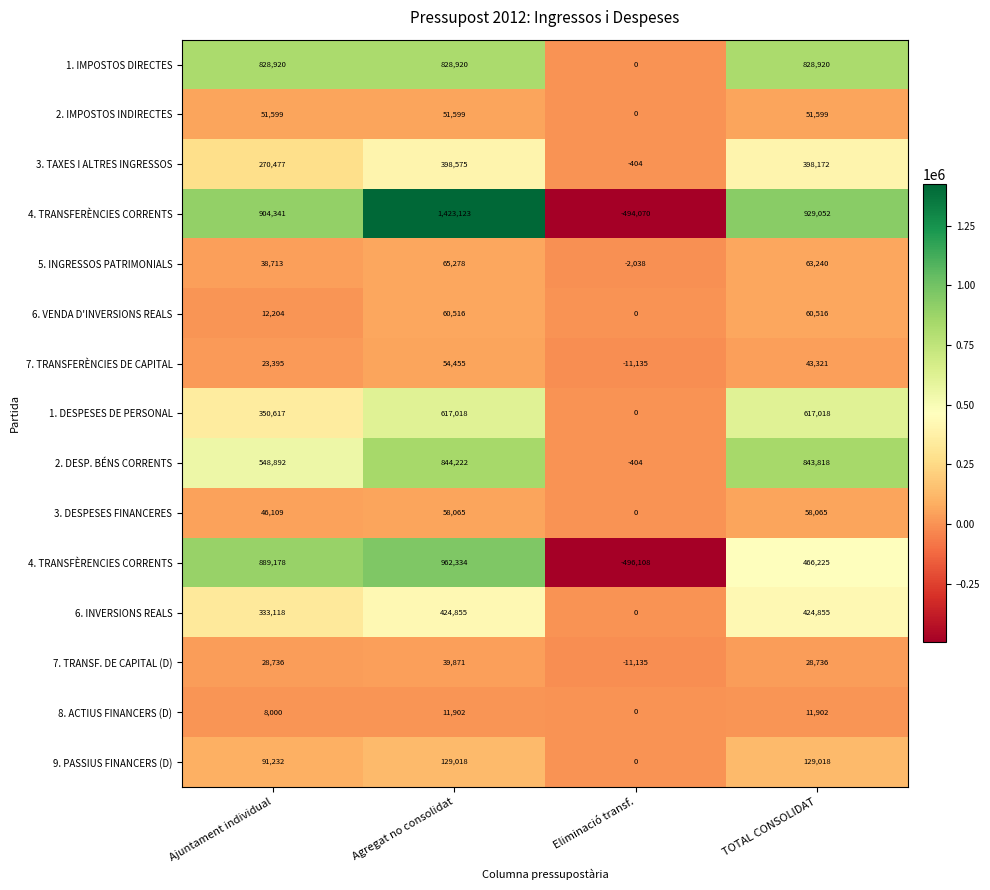

What is the smallest value displayed?

-496108